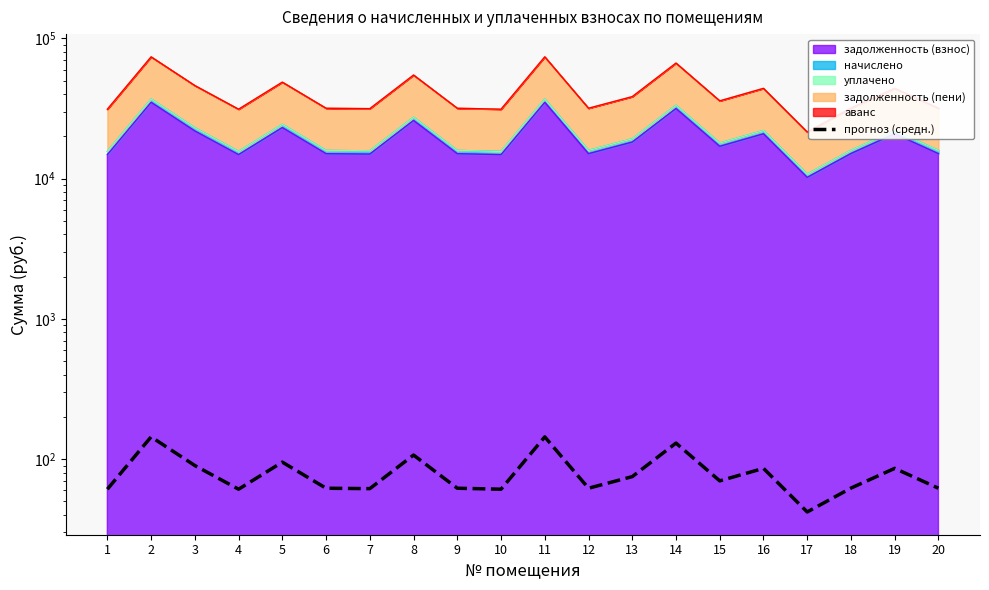

Which has a higher value, 15 or 17?

15